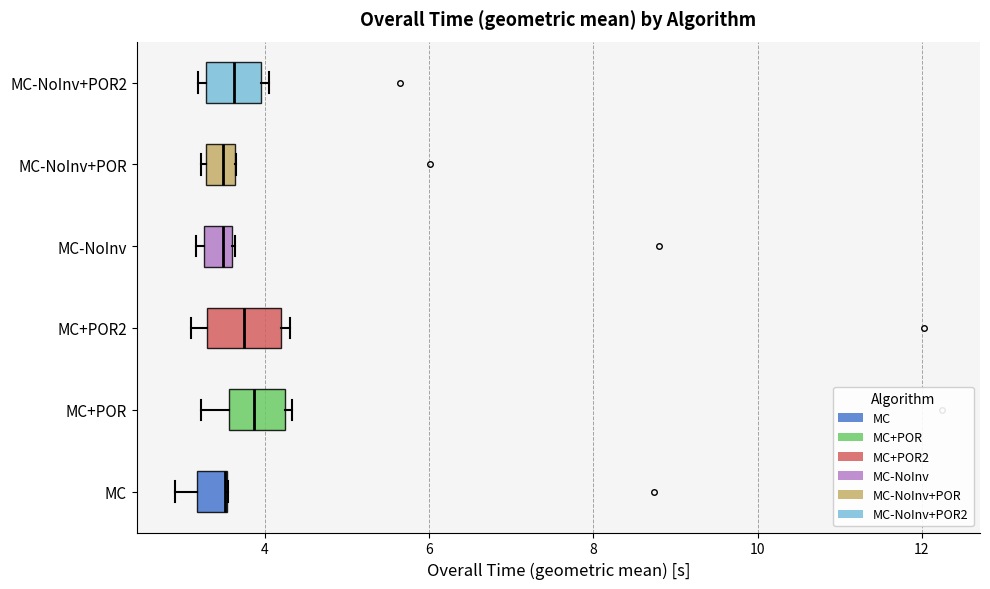

Where is the left edge of the box for MC on the x-axis? The values are not printed on the chart, so give them approximately, as read against the axis.

3.2